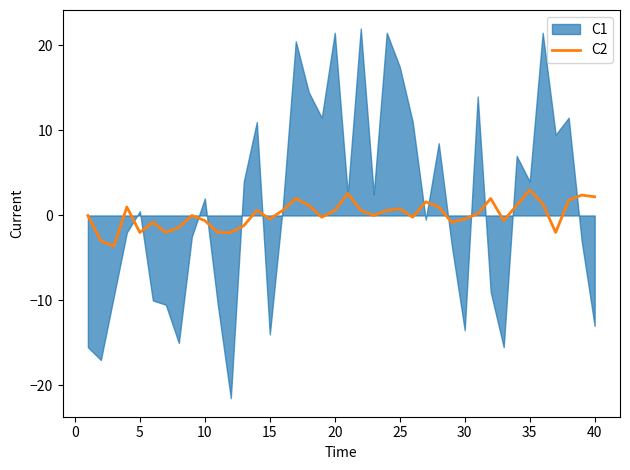

What is the highest value of the C2 series?

3.0